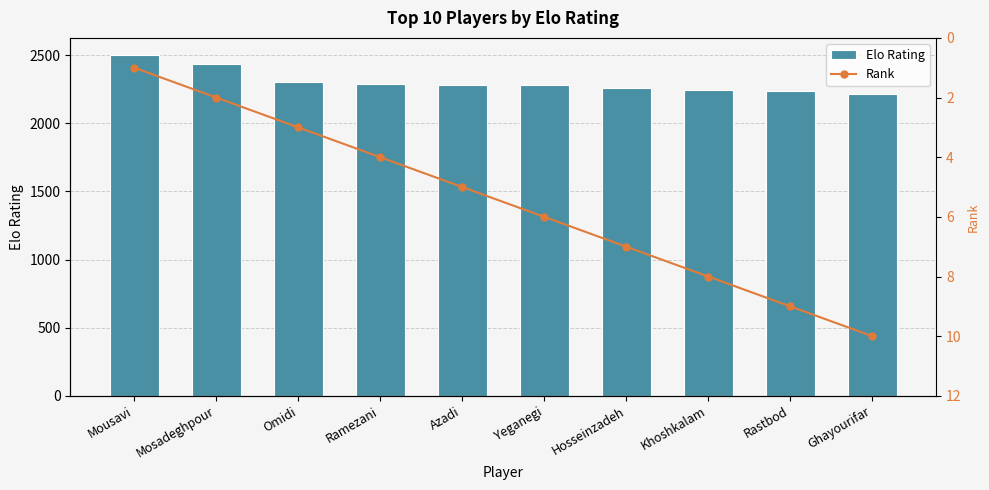

Reading right to left, transcribe all the data shown in this chart.

Elo Rating: 2212	2238	2246	2256	2279	2283	2289	2301	2435	2502
Rank: 10	9	8	7	6	5	4	3	2	1